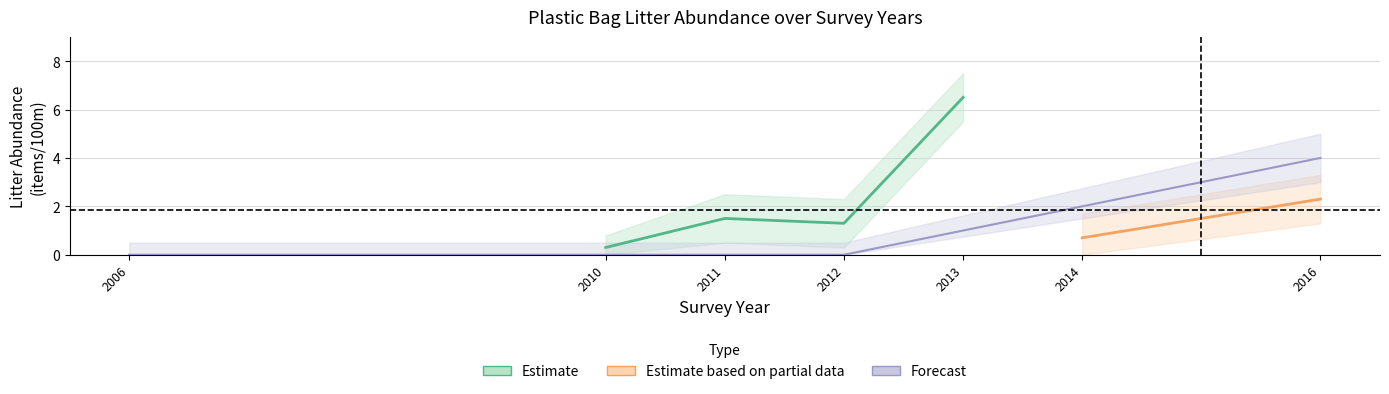

What is the difference between the maximum and minimum values in the litterabundance series?

6.5